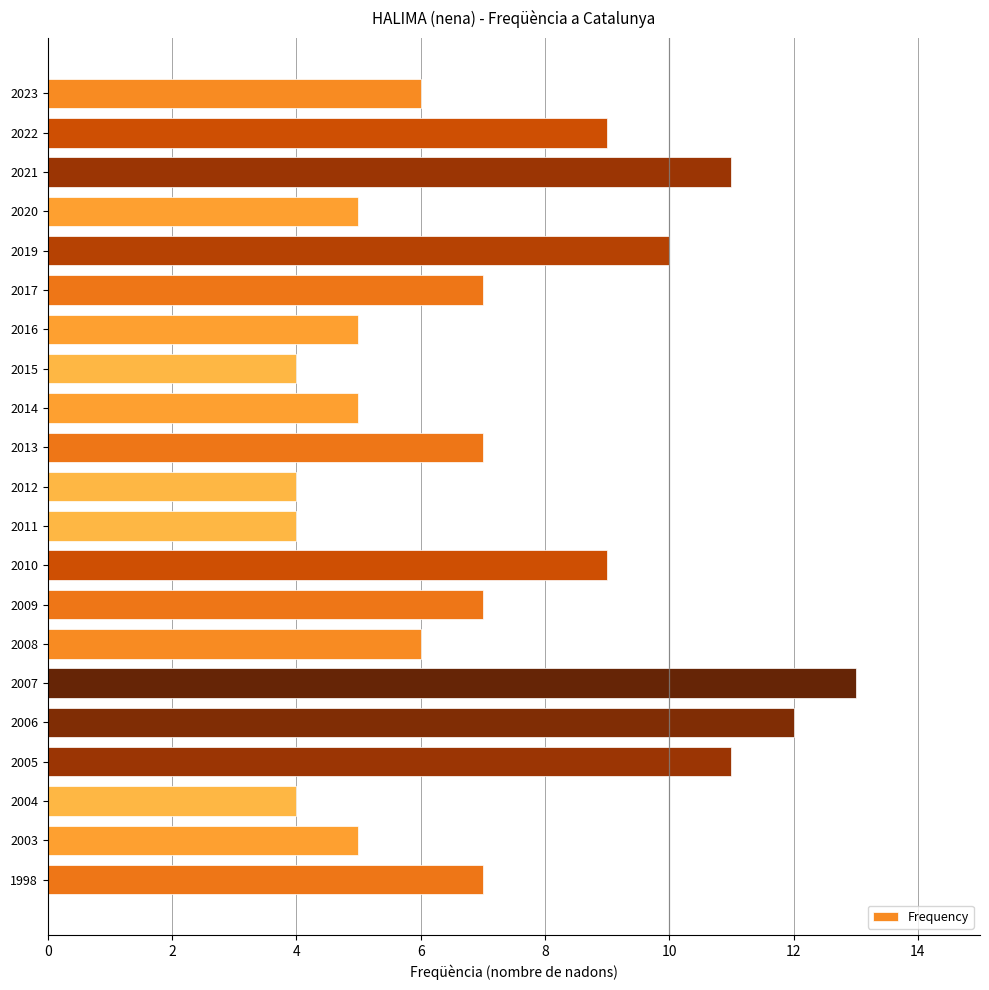

How many bars are there in total?

21